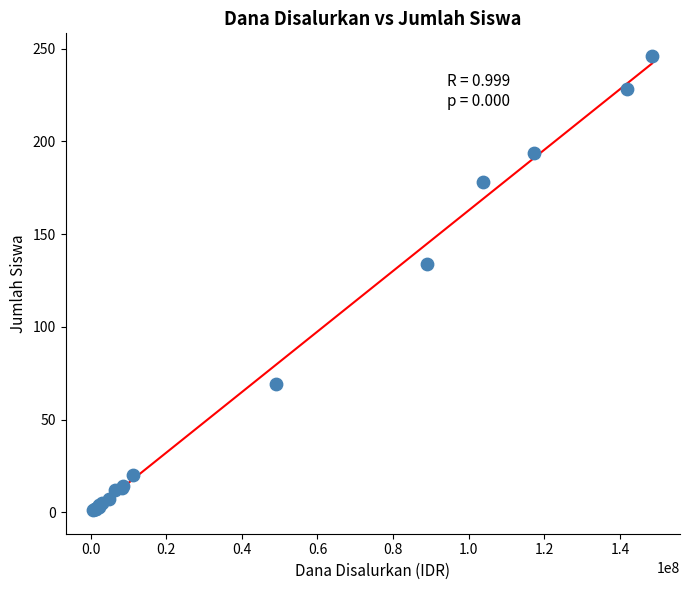

What Y value in the scatter plot is closest to 123?

134